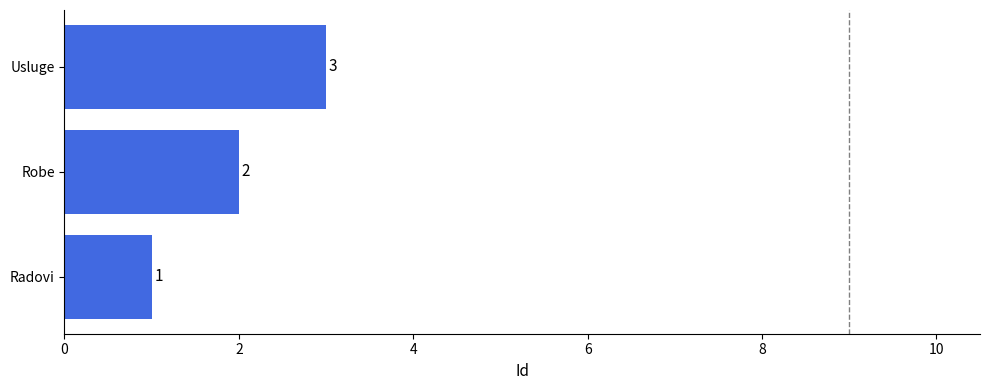

True or false: the data shows 2 at Radovi.

False